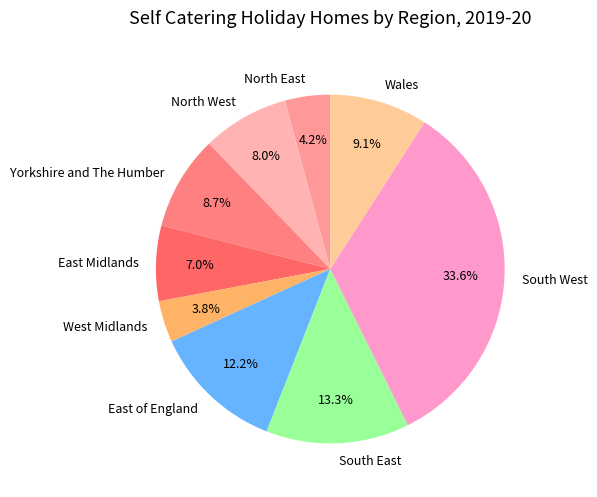

Which slice is the largest?

South West